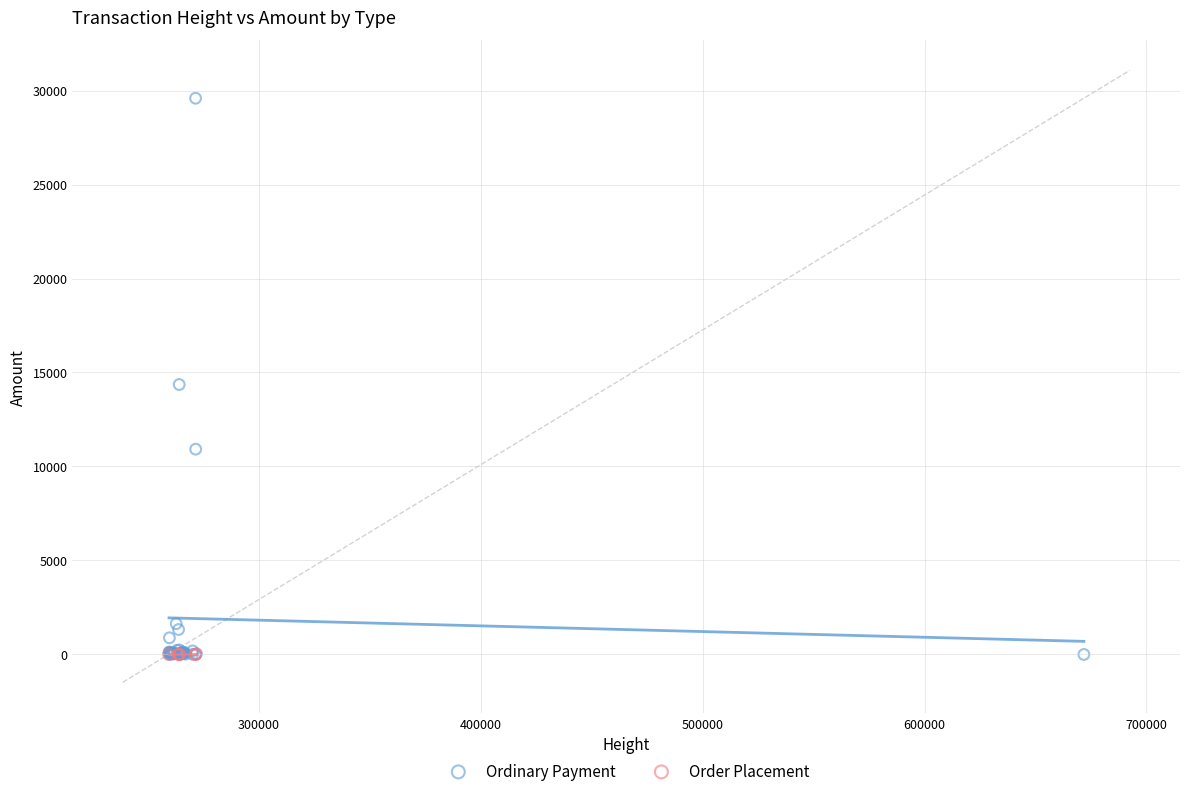

Which series reaches the maximum Y coordinate?

Ordinary Payment